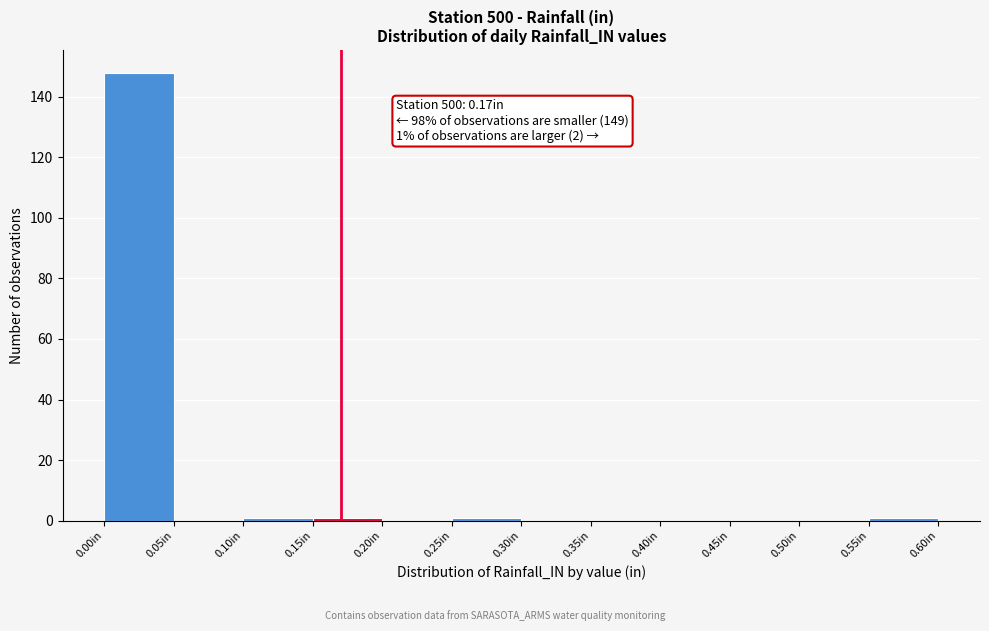

Over which range of the x-axis is the bar tallest?

0.00 to 0.05